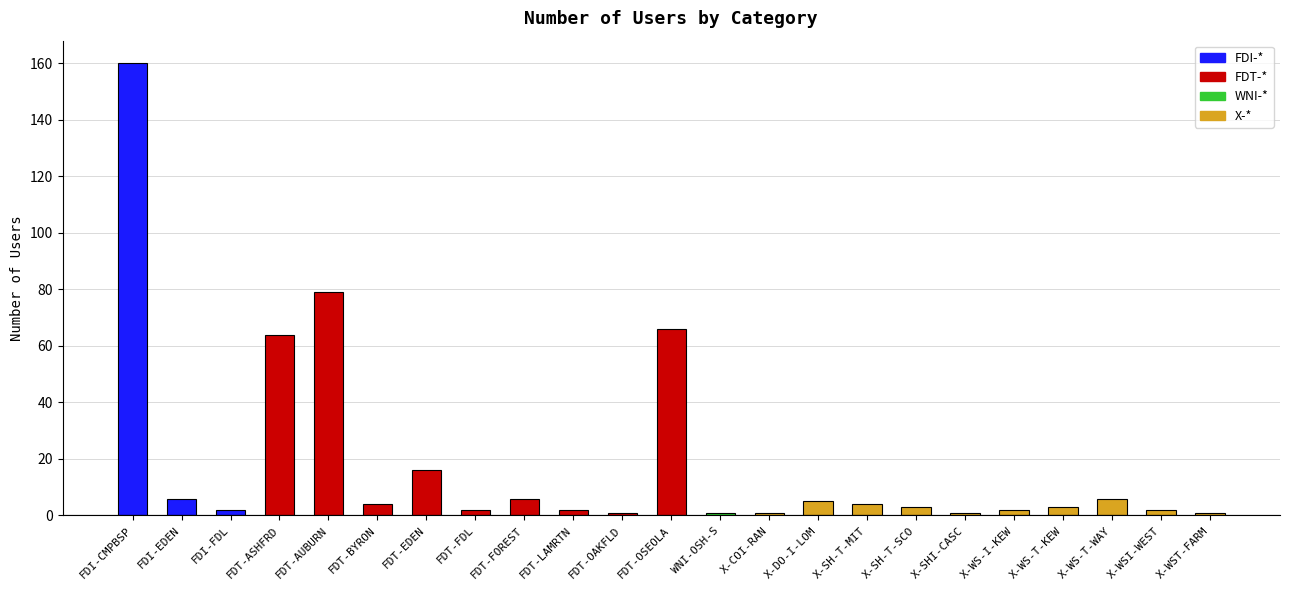

Does the chart contain stacked bars?

No